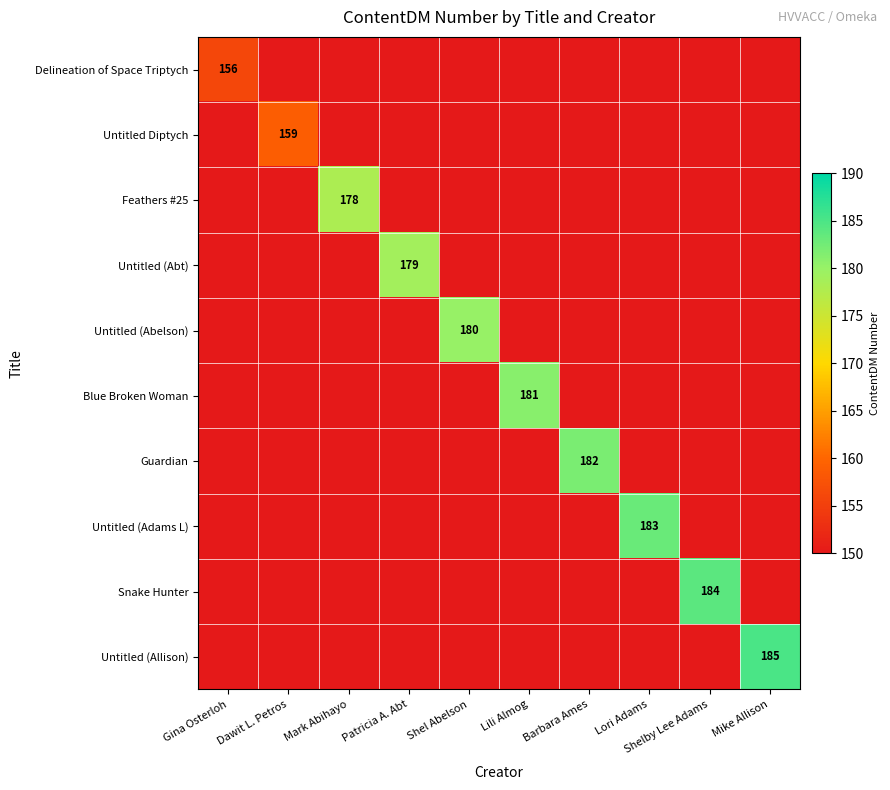

True or false: Blue Broken Woman has a value of 0 at Mike Allison.

True